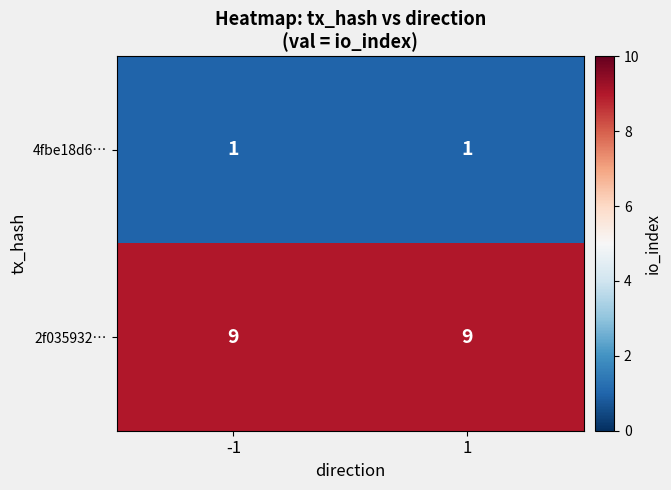

What is the difference between the highest and lowest values at 1?

8